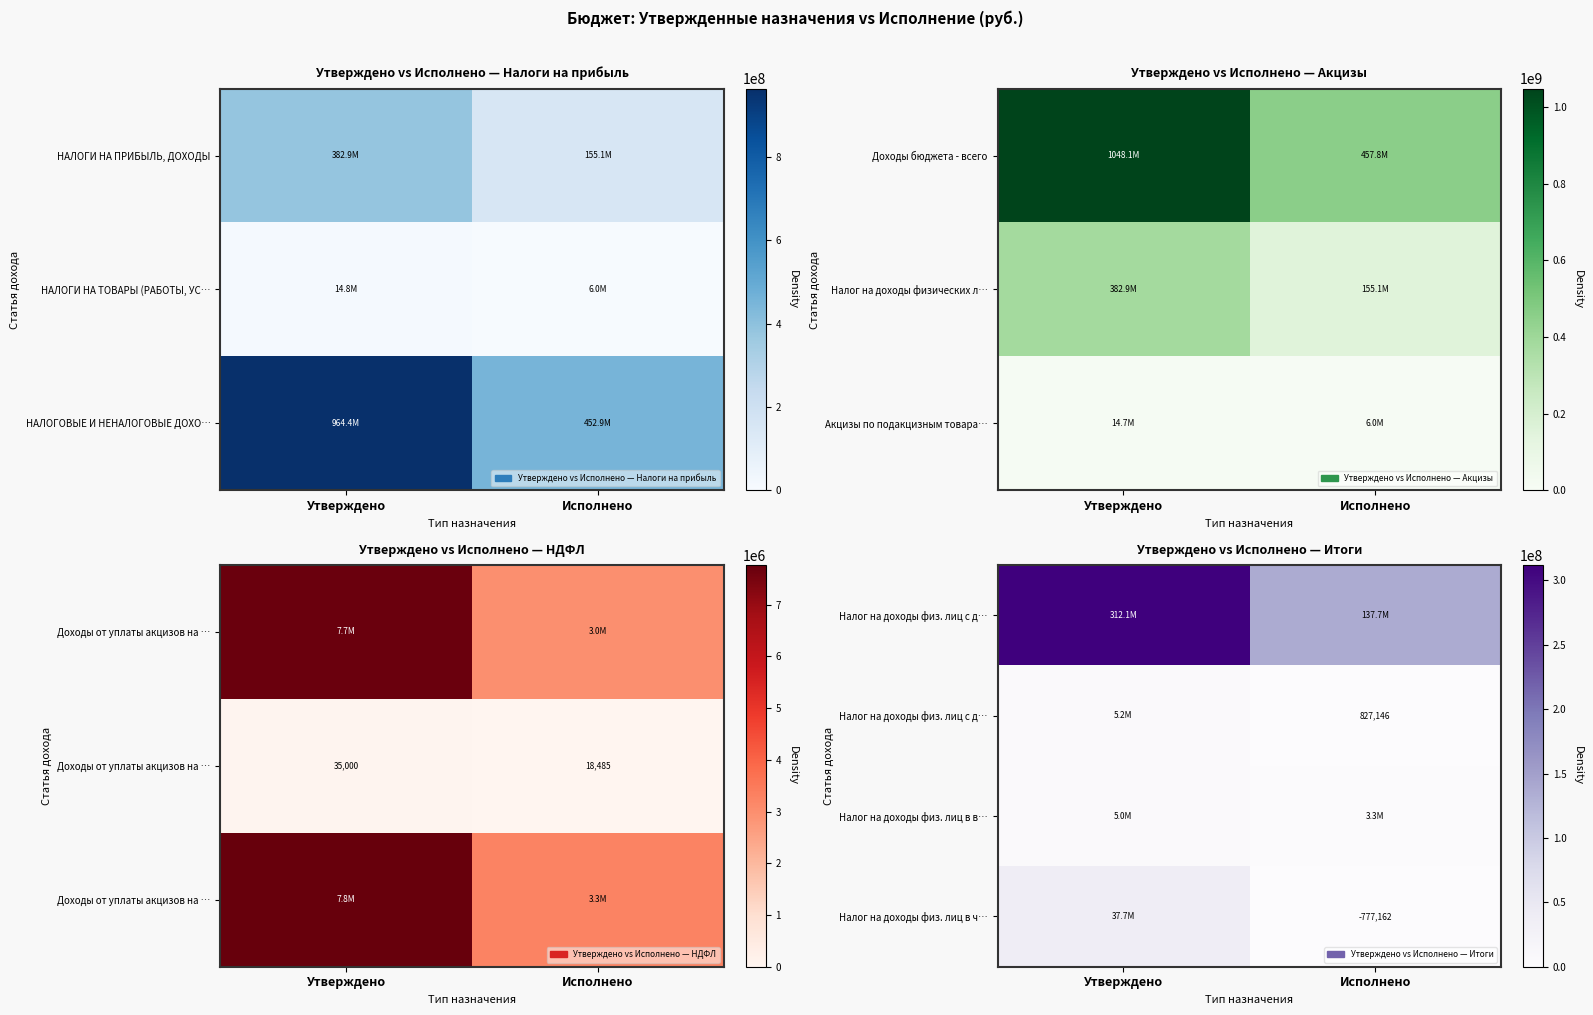

What is the total value across all series at Исполнено?

141846290.0